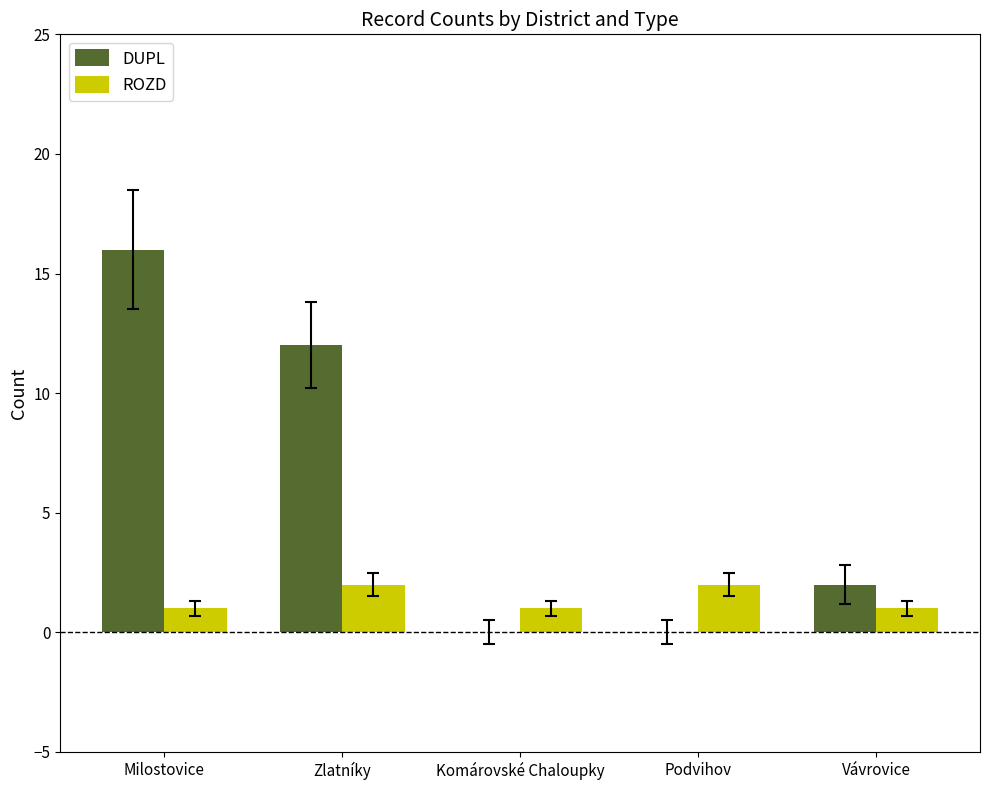

What are all the series names shown in the legend?

DUPL, ROZD